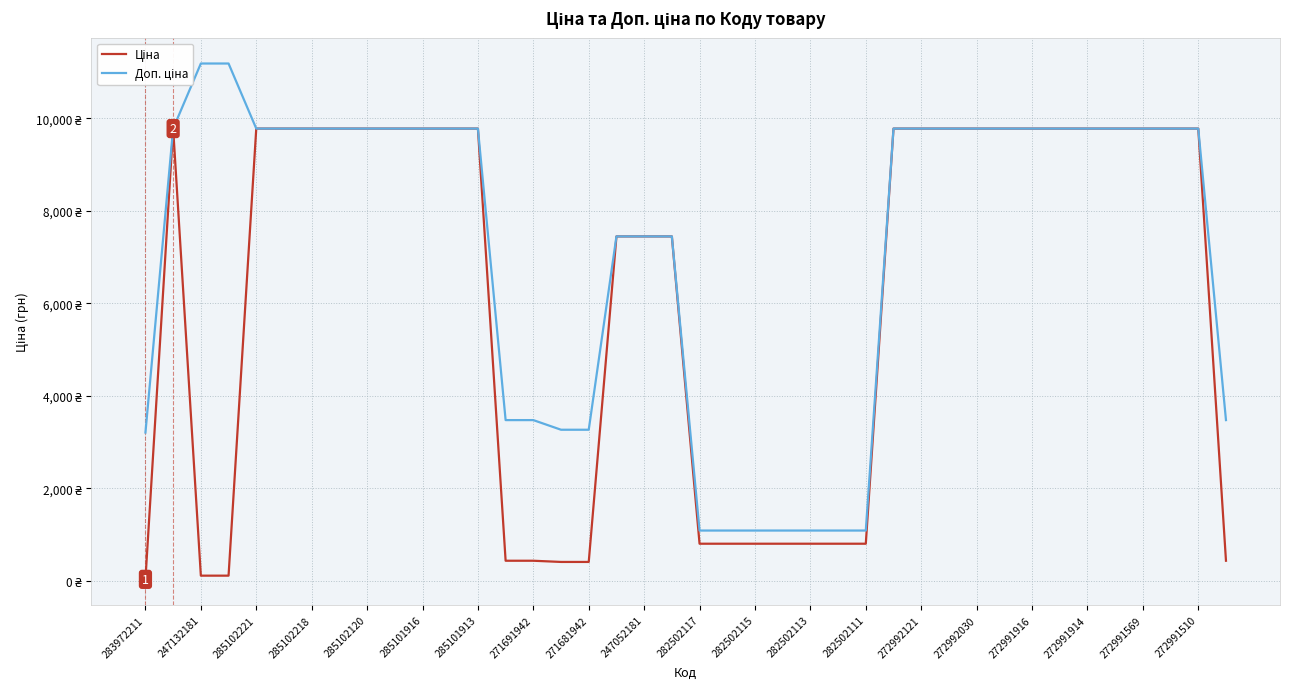

True or false: Ціна has more than 0 interior local peaks.

True